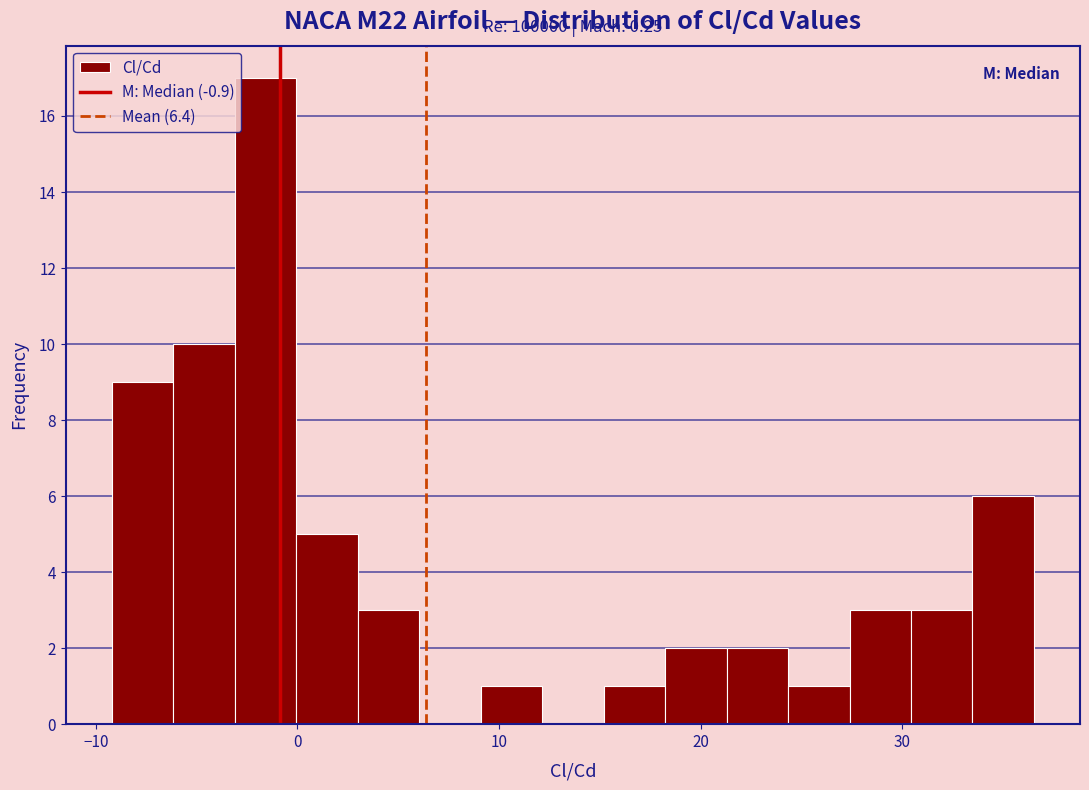

Around what value on the x-axis is the tallest bar? Give the approximate position of its centre, as read against the axis.

-2